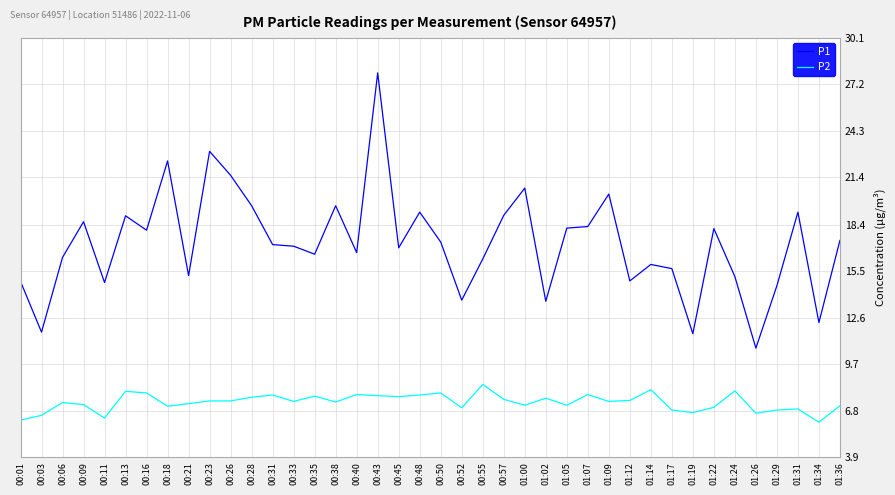

Which series has the largest range (max minus min)?

P1